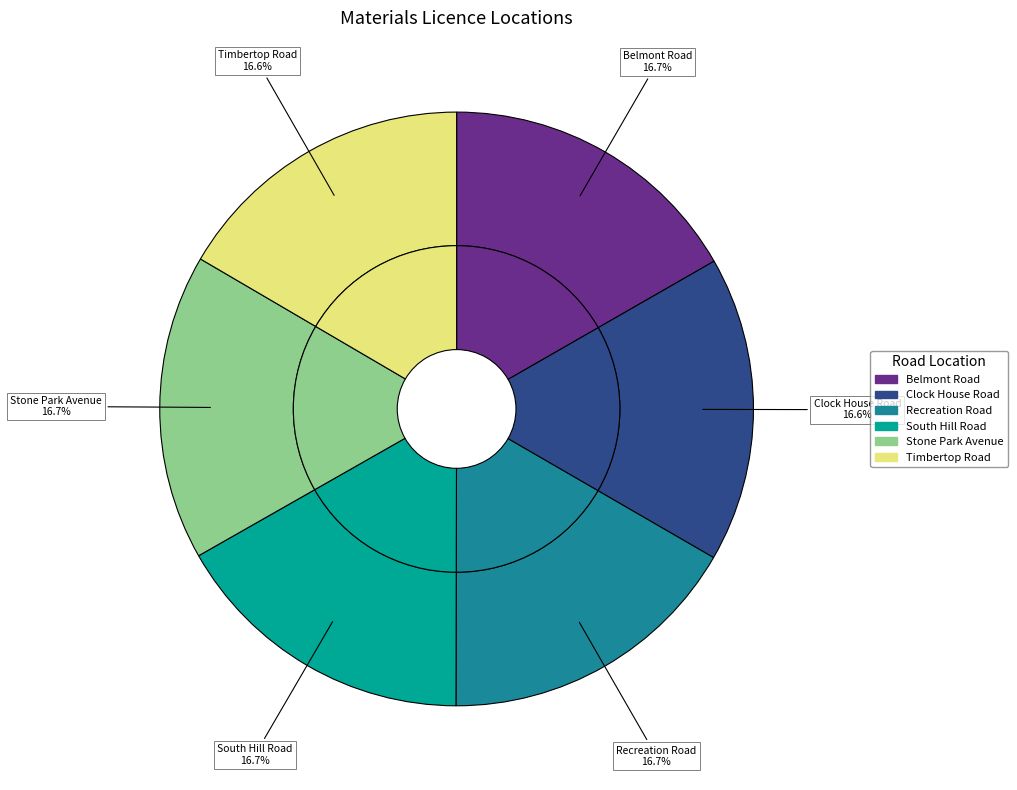

To the nearest percent, what percentage of the pie is Timbertop Road, Biggin Hill, TN16 3QR?

17%